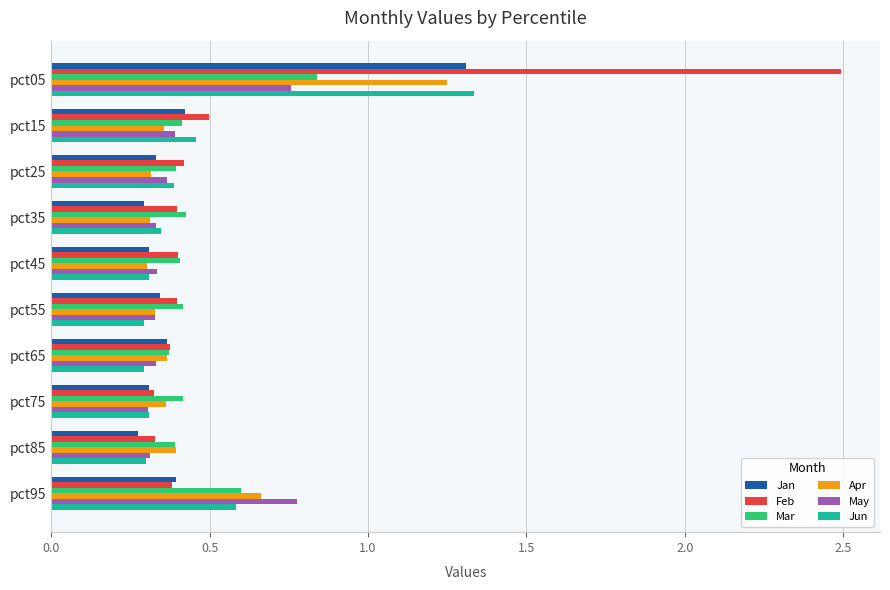

Which label corresponds to the largest value in the chart?

pct05